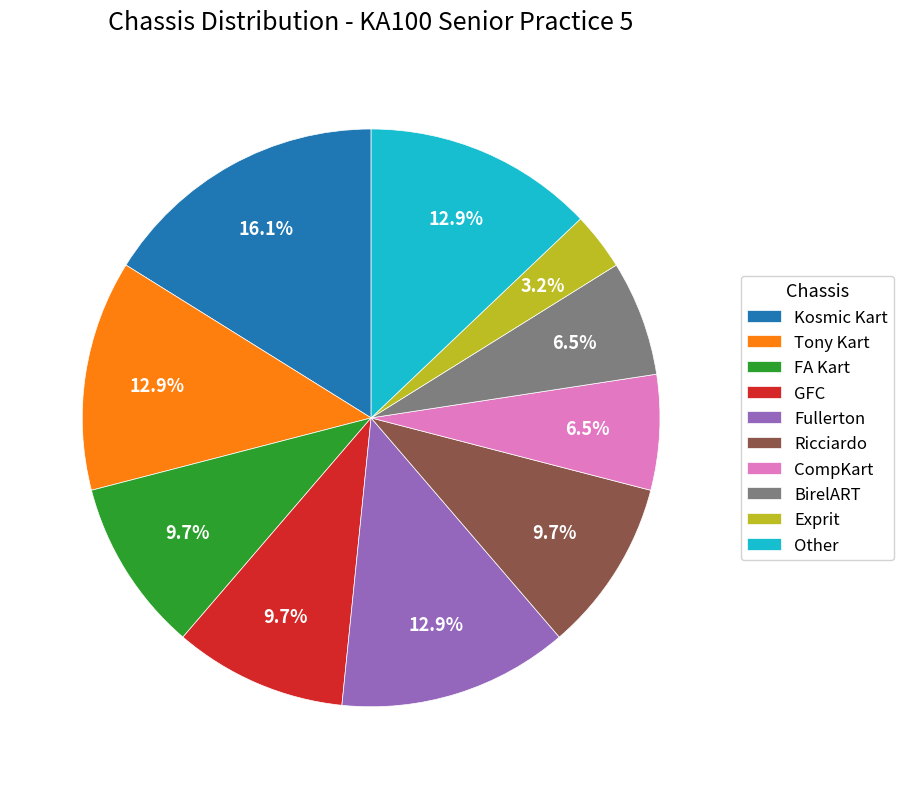

Is it true that Tony Kart is 13% of the pie?

True